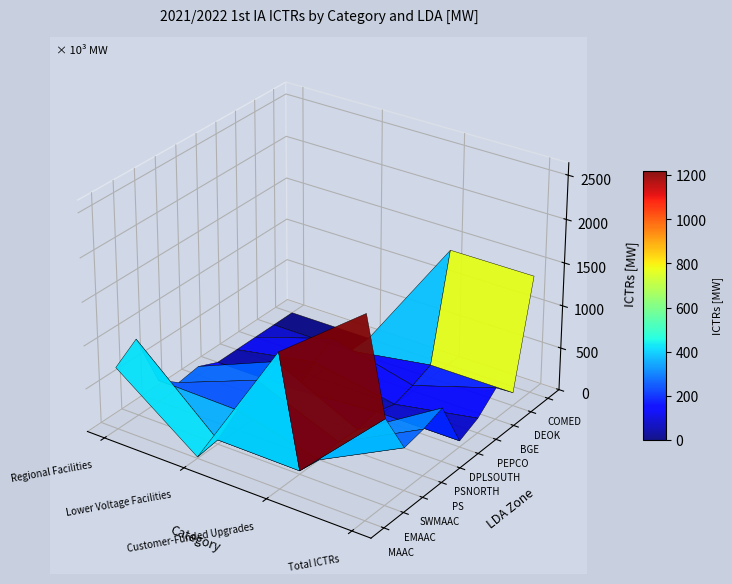

At how many categories does at least one series exceed 709?

3